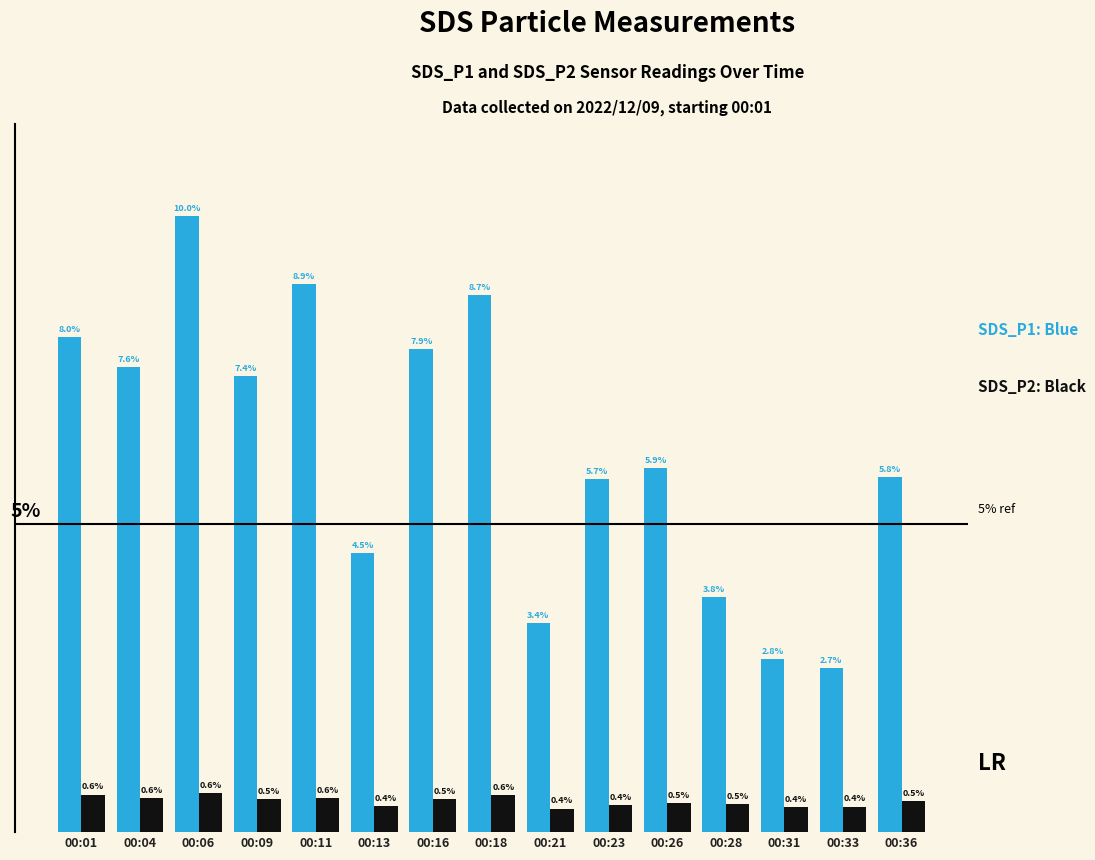

At which category is the sum across all series the highest?

00:06